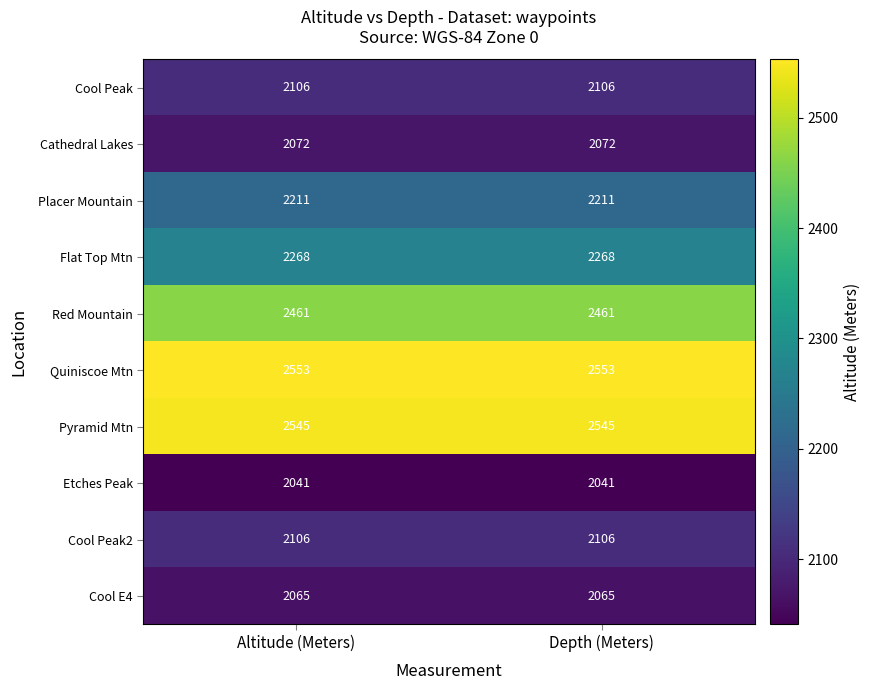

Reading right to left, what are all the values shown in this chart?

Cool Peak: 2106	2106
Cathedral Lakes: 2072	2072
Placer Mountain: 2211	2211
Flat Top Mtn: 2268	2268
Red Mountain: 2461	2461
Quiniscoe Mtn: 2553	2553
Pyramid Mtn: 2545	2545
Etches Peak: 2041	2041
Cool Peak2: 2106	2106
Cool E4: 2065	2065